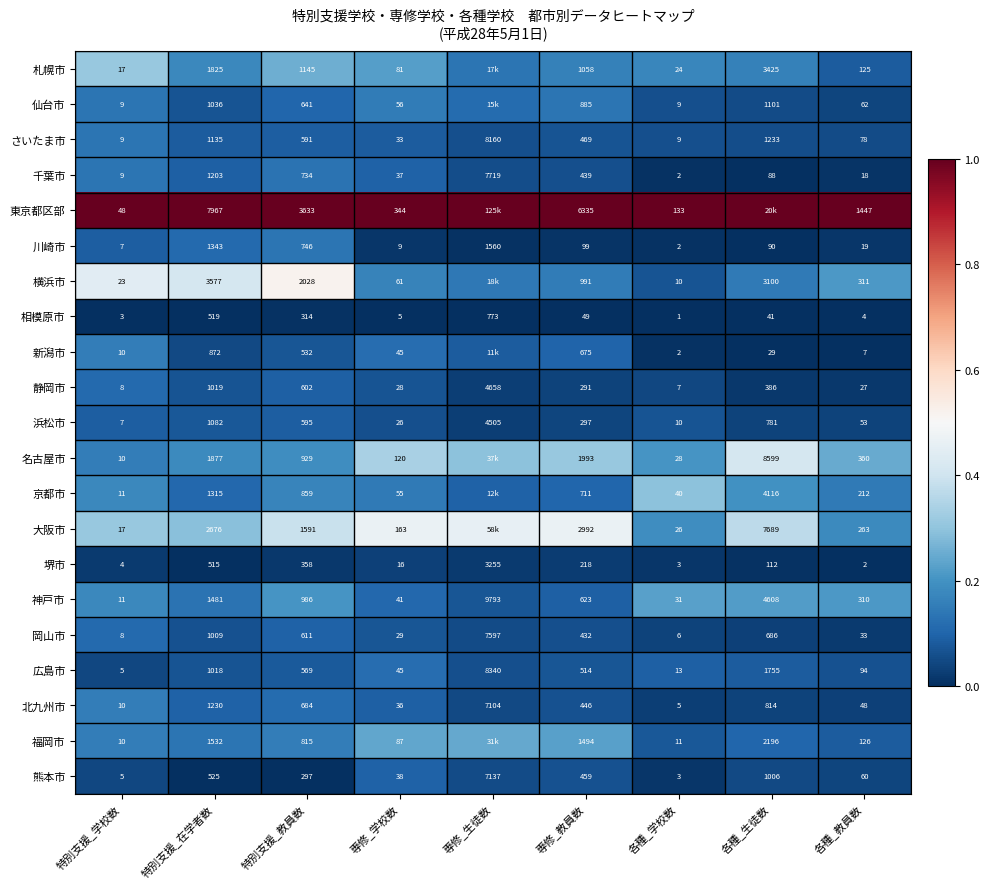

Rank the series at 専修_教員数 from lowest to highest value.

相模原市, 川崎市, 堺市, 静岡市, 浜松市, 岡山市, 千葉市, 北九州市, 熊本市, さいたま市, 広島市, 神戸市, 新潟市, 京都市, 仙台市, 横浜市, 札幌市, 福岡市, 名古屋市, 大阪市, 東京都区部